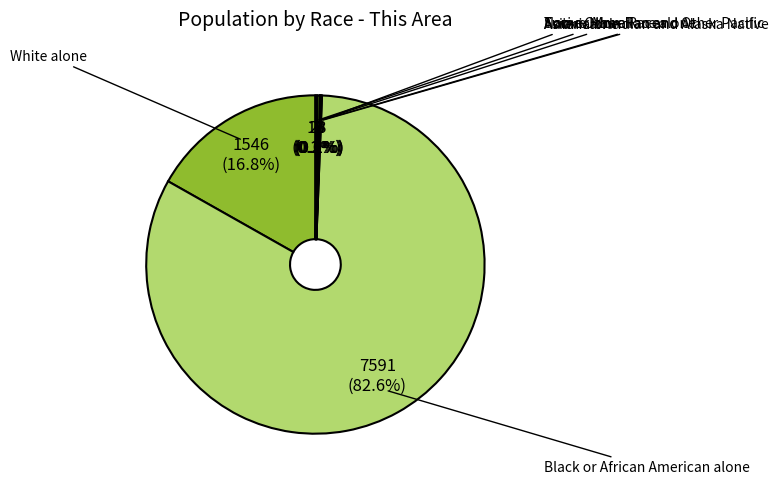

To the nearest percent, what portion does White alone represent?

17%